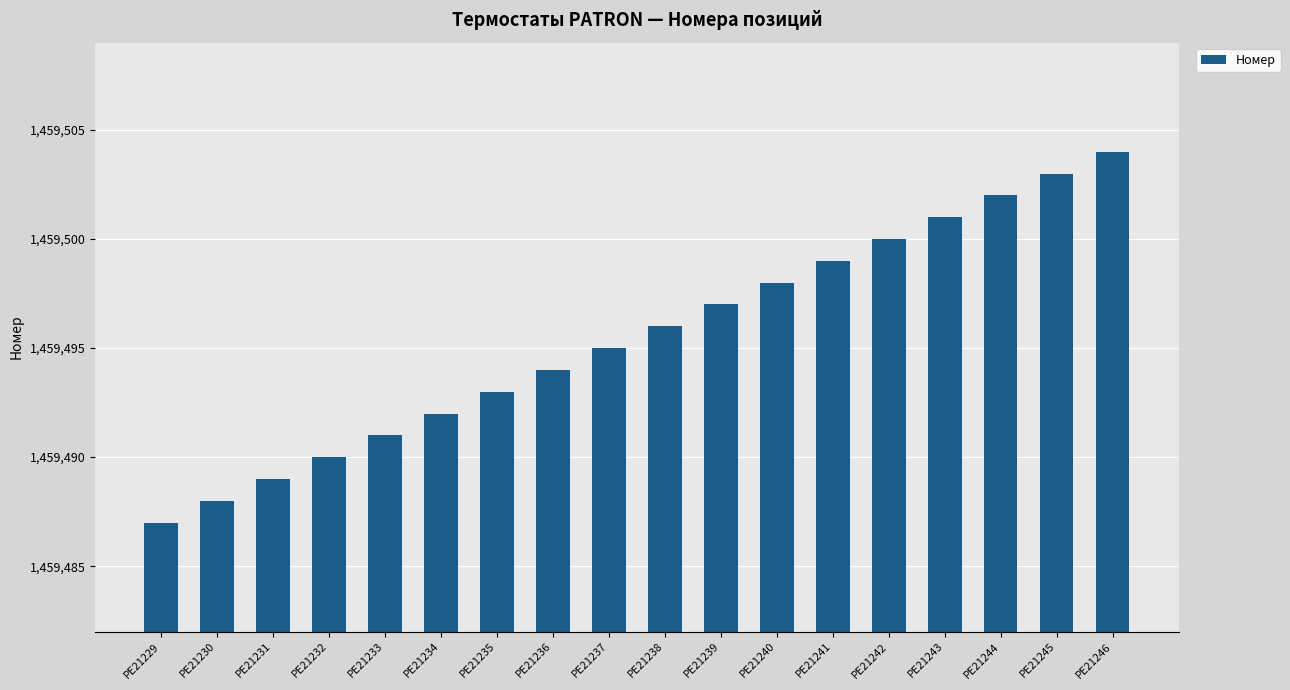

Reading left to right, what are all the values shown in this chart?

1459487	1459488	1459489	1459490	1459491	1459492	1459493	1459494	1459495	1459496	1459497	1459498	1459499	1459500	1459501	1459502	1459503	1459504